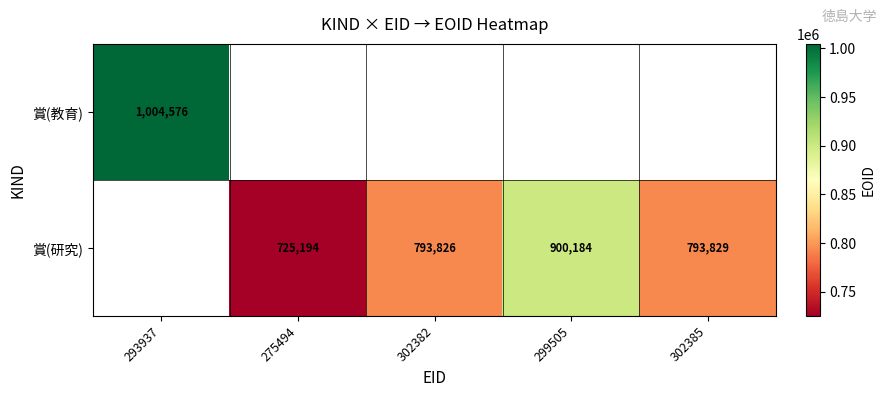

The value of 賞(研究) at 275494 is 297210. True or false?

False